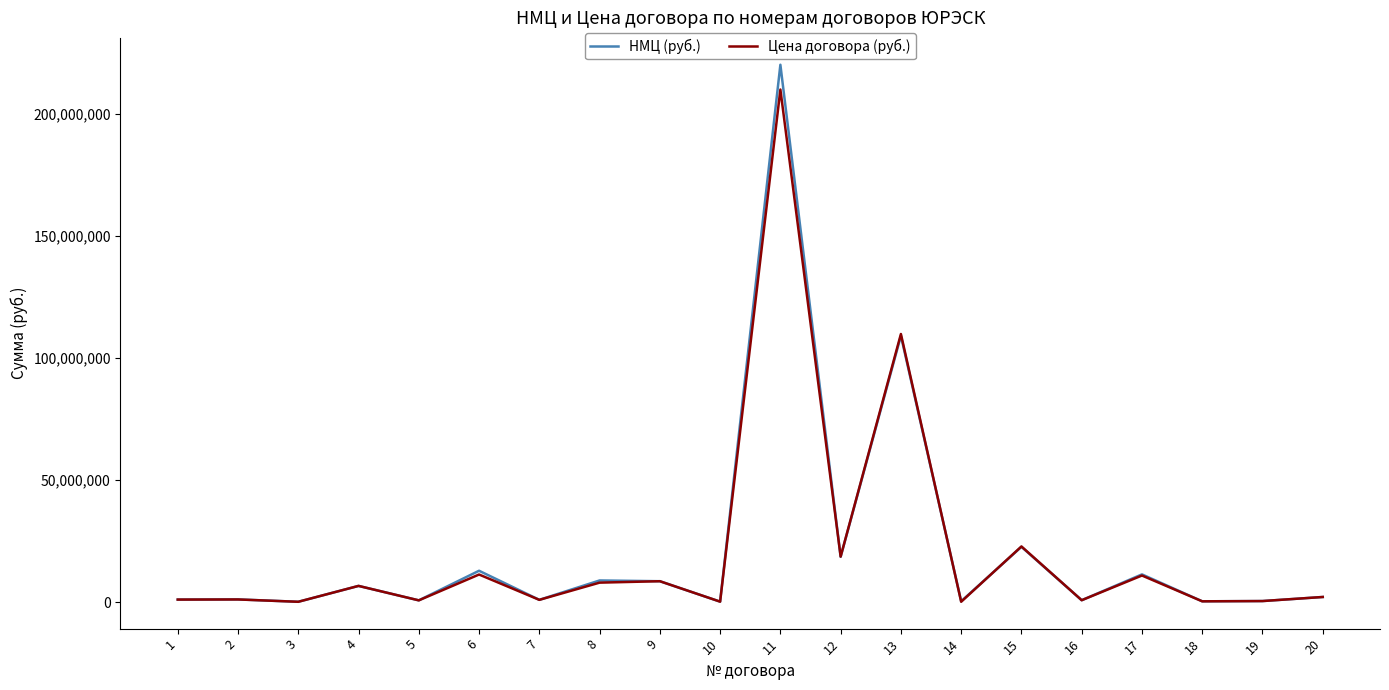

What is the greatest value displayed?

220120000.0